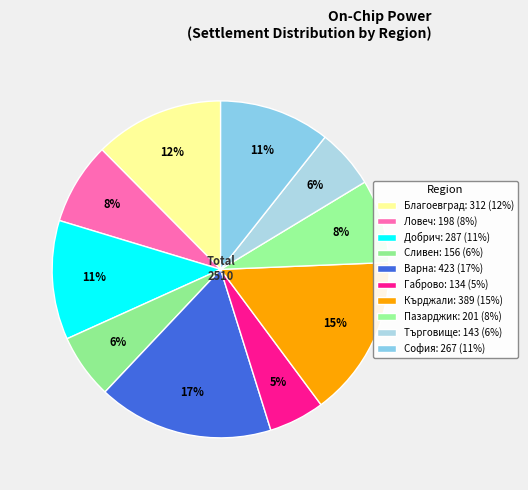

How many slices are in this pie chart?

10